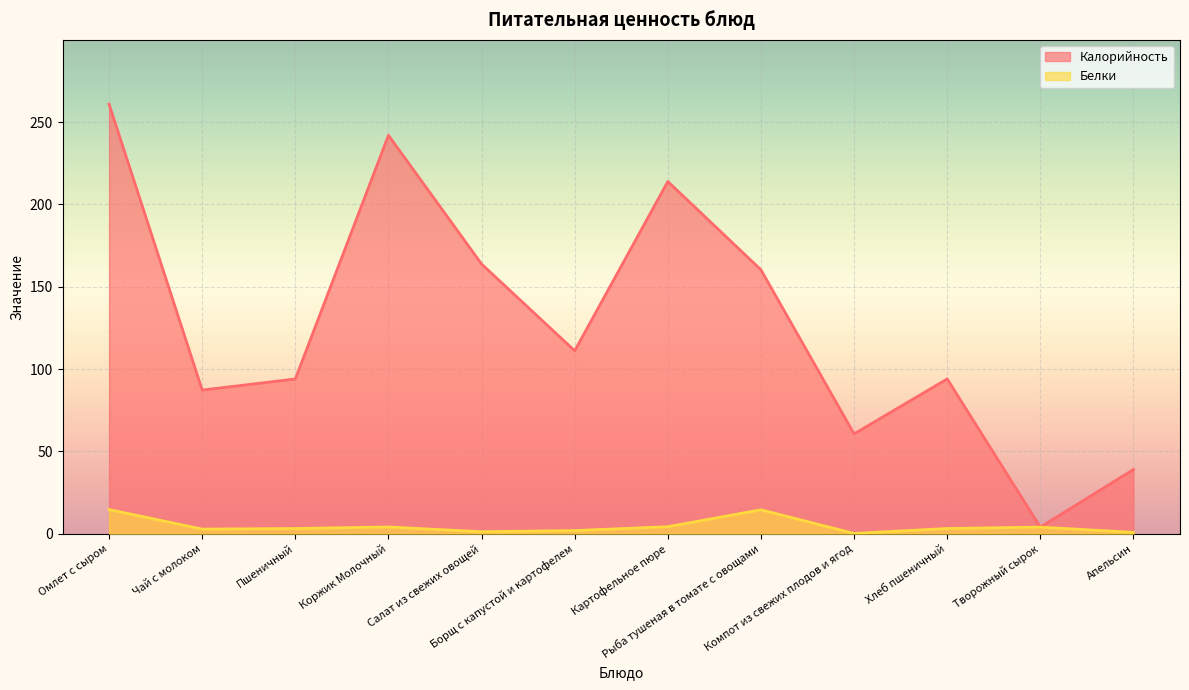

Reading right to left, transcribe all the data shown in this chart.

Калорийность: Апельсин=39.0	Творожный сырок=4.0	Хлеб пшеничный=94.0	Компот из свежих плодов и ягод=60.6	Рыба тушеная в томате с овощами=160.3	Картофельное пюре=213.9	Борщ с капустой и картофелем=111.1	Салат из свежих овощей=163.8	Коржик Молочный=242.0	Пшеничный=94.0	Чай с молоком=87.2	Омлет с сыром=260.8
Белки: Апельсин=0.8	Творожный сырок=4.0	Хлеб пшеничный=3.2	Компот из свежих плодов и ягод=0.2	Рыба тушеная в томате с овощами=14.5	Картофельное пюре=4.3	Борщ с капустой и картофелем=1.9	Салат из свежих овощей=1.2	Коржик Молочный=4.1	Пшеничный=3.2	Чай с молоком=2.8	Омлет с сыром=14.7